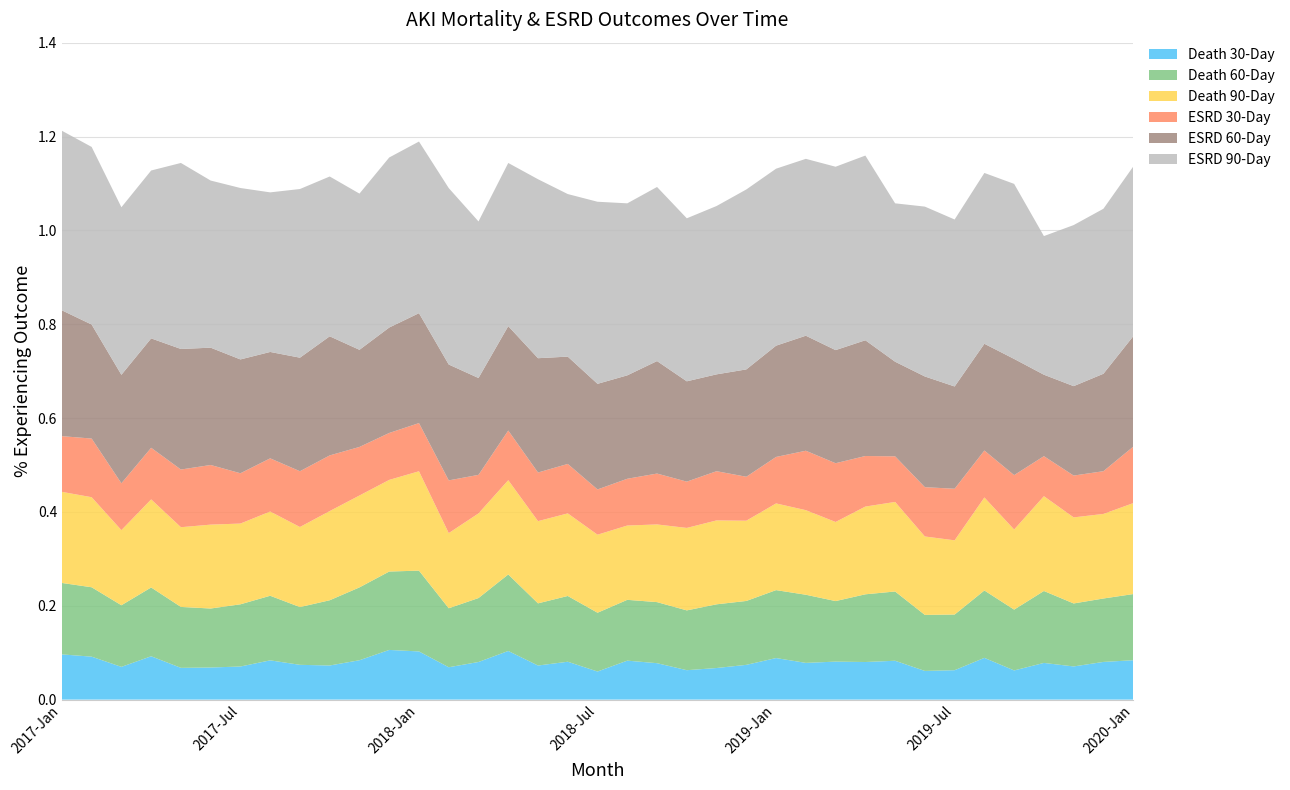

Reading left to right, list all the values displayed in this chart.

Death 30-Day: 2017-Jan=0.1	2017-Feb=0.1	2017-Mar=0.1	2017-Apr=0.1	2017-May=0.1	2017-Jun=0.1	2017-Jul=0.1	2017-Aug=0.1	2017-Sep=0.1	2017-Oct=0.1	2017-Nov=0.1	2017-Dec=0.1	2018-Jan=0.1	2018-Feb=0.1	2018-Mar=0.1	2018-Apr=0.1	2018-May=0.1	2018-Jun=0.1	2018-Jul=0.1	2018-Aug=0.1	2018-Sep=0.1	2018-Oct=0.1	2018-Nov=0.1	2018-Dec=0.1	2019-Jan=0.1	2019-Feb=0.1	2019-Mar=0.1	2019-Apr=0.1	2019-May=0.1	2019-Jun=0.1	2019-Jul=0.1	2019-Aug=0.1	2019-Sep=0.1	2019-Oct=0.1	2019-Nov=0.1	2019-Dec=0.1	2020-Jan=0.1
Death 60-Day: 2017-Jan=0.2	2017-Feb=0.1	2017-Mar=0.1	2017-Apr=0.1	2017-May=0.1	2017-Jun=0.1	2017-Jul=0.1	2017-Aug=0.1	2017-Sep=0.1	2017-Oct=0.1	2017-Nov=0.2	2017-Dec=0.2	2018-Jan=0.2	2018-Feb=0.1	2018-Mar=0.1	2018-Apr=0.2	2018-May=0.1	2018-Jun=0.1	2018-Jul=0.1	2018-Aug=0.1	2018-Sep=0.1	2018-Oct=0.1	2018-Nov=0.1	2018-Dec=0.1	2019-Jan=0.1	2019-Feb=0.1	2019-Mar=0.1	2019-Apr=0.1	2019-May=0.1	2019-Jun=0.1	2019-Jul=0.1	2019-Aug=0.1	2019-Sep=0.1	2019-Oct=0.2	2019-Nov=0.1	2019-Dec=0.1	2020-Jan=0.1
Death 90-Day: 2017-Jan=0.2	2017-Feb=0.2	2017-Mar=0.2	2017-Apr=0.2	2017-May=0.2	2017-Jun=0.2	2017-Jul=0.2	2017-Aug=0.2	2017-Sep=0.2	2017-Oct=0.2	2017-Nov=0.2	2017-Dec=0.2	2018-Jan=0.2	2018-Feb=0.2	2018-Mar=0.2	2018-Apr=0.2	2018-May=0.2	2018-Jun=0.2	2018-Jul=0.2	2018-Aug=0.2	2018-Sep=0.2	2018-Oct=0.2	2018-Nov=0.2	2018-Dec=0.2	2019-Jan=0.2	2019-Feb=0.2	2019-Mar=0.2	2019-Apr=0.2	2019-May=0.2	2019-Jun=0.2	2019-Jul=0.2	2019-Aug=0.2	2019-Sep=0.2	2019-Oct=0.2	2019-Nov=0.2	2019-Dec=0.2	2020-Jan=0.2
ESRD 30-Day: 2017-Jan=0.1	2017-Feb=0.1	2017-Mar=0.1	2017-Apr=0.1	2017-May=0.1	2017-Jun=0.1	2017-Jul=0.1	2017-Aug=0.1	2017-Sep=0.1	2017-Oct=0.1	2017-Nov=0.1	2017-Dec=0.1	2018-Jan=0.1	2018-Feb=0.1	2018-Mar=0.1	2018-Apr=0.1	2018-May=0.1	2018-Jun=0.1	2018-Jul=0.1	2018-Aug=0.1	2018-Sep=0.1	2018-Oct=0.1	2018-Nov=0.1	2018-Dec=0.1	2019-Jan=0.1	2019-Feb=0.1	2019-Mar=0.1	2019-Apr=0.1	2019-May=0.1	2019-Jun=0.1	2019-Jul=0.1	2019-Aug=0.1	2019-Sep=0.1	2019-Oct=0.1	2019-Nov=0.1	2019-Dec=0.1	2020-Jan=0.1
ESRD 60-Day: 2017-Jan=0.3	2017-Feb=0.2	2017-Mar=0.2	2017-Apr=0.2	2017-May=0.3	2017-Jun=0.2	2017-Jul=0.2	2017-Aug=0.2	2017-Sep=0.2	2017-Oct=0.3	2017-Nov=0.2	2017-Dec=0.2	2018-Jan=0.2	2018-Feb=0.2	2018-Mar=0.2	2018-Apr=0.2	2018-May=0.2	2018-Jun=0.2	2018-Jul=0.2	2018-Aug=0.2	2018-Sep=0.2	2018-Oct=0.2	2018-Nov=0.2	2018-Dec=0.2	2019-Jan=0.2	2019-Feb=0.2	2019-Mar=0.2	2019-Apr=0.2	2019-May=0.2	2019-Jun=0.2	2019-Jul=0.2	2019-Aug=0.2	2019-Sep=0.2	2019-Oct=0.2	2019-Nov=0.2	2019-Dec=0.2	2020-Jan=0.2
ESRD 90-Day: 2017-Jan=0.4	2017-Feb=0.4	2017-Mar=0.4	2017-Apr=0.4	2017-May=0.4	2017-Jun=0.4	2017-Jul=0.4	2017-Aug=0.3	2017-Sep=0.4	2017-Oct=0.3	2017-Nov=0.3	2017-Dec=0.4	2018-Jan=0.4	2018-Feb=0.4	2018-Mar=0.3	2018-Apr=0.3	2018-May=0.4	2018-Jun=0.3	2018-Jul=0.4	2018-Aug=0.4	2018-Sep=0.4	2018-Oct=0.3	2018-Nov=0.4	2018-Dec=0.4	2019-Jan=0.4	2019-Feb=0.4	2019-Mar=0.4	2019-Apr=0.4	2019-May=0.3	2019-Jun=0.4	2019-Jul=0.4	2019-Aug=0.4	2019-Sep=0.4	2019-Oct=0.3	2019-Nov=0.3	2019-Dec=0.4	2020-Jan=0.4